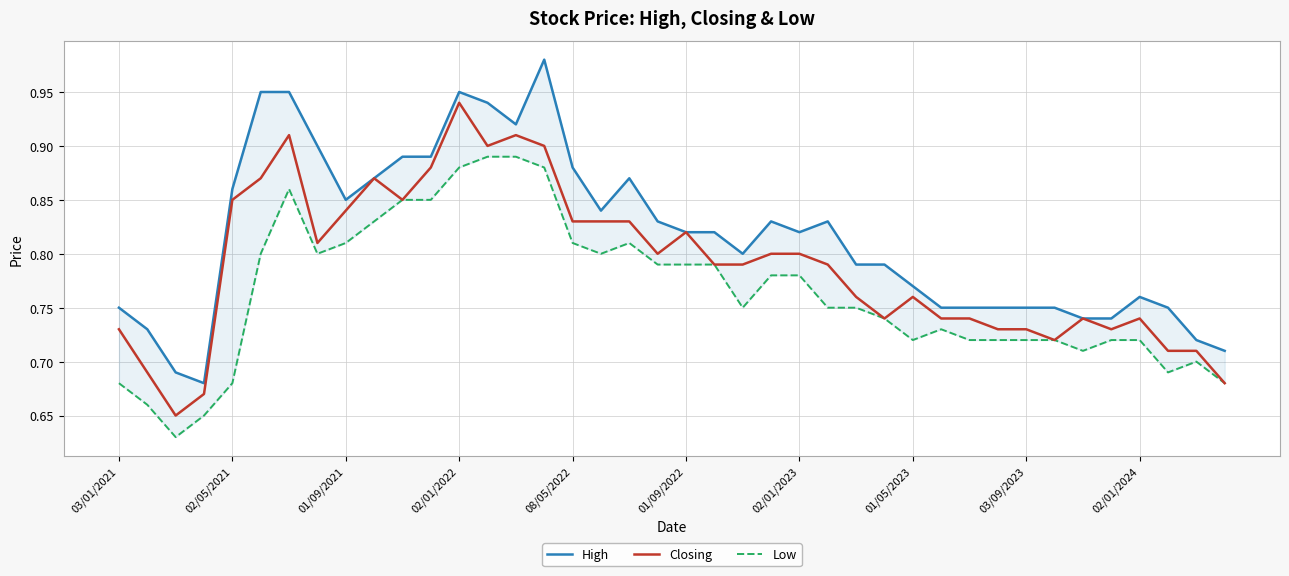

What are all the series names shown in the legend?

High, Closing, Low